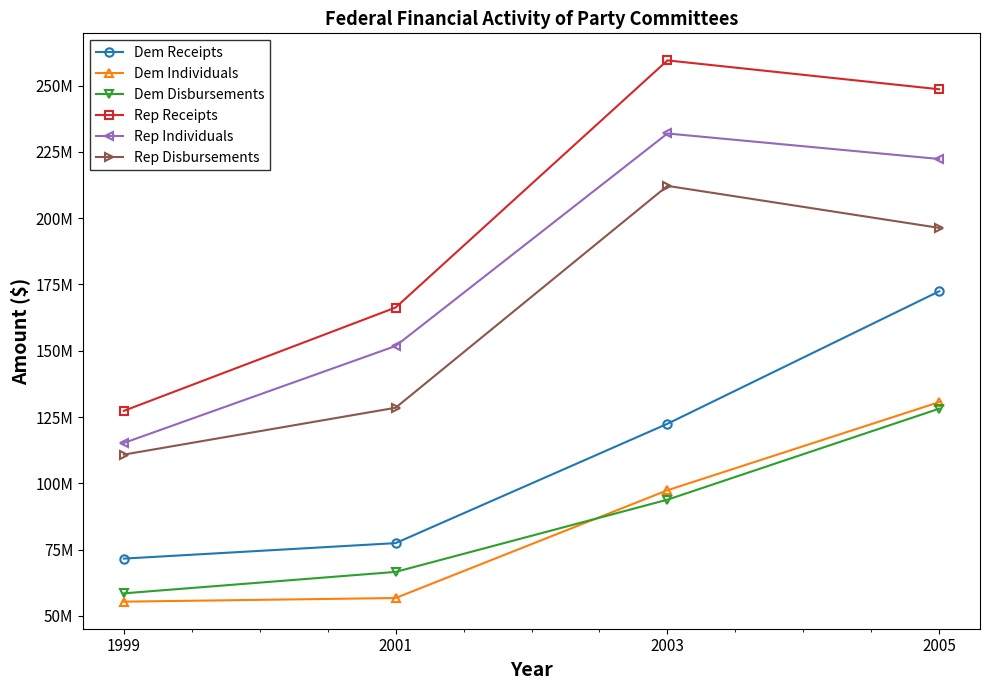

What are all the series names shown in the legend?

Dem Receipts, Dem Individuals, Dem Disbursements, Rep Receipts, Rep Individuals, Rep Disbursements